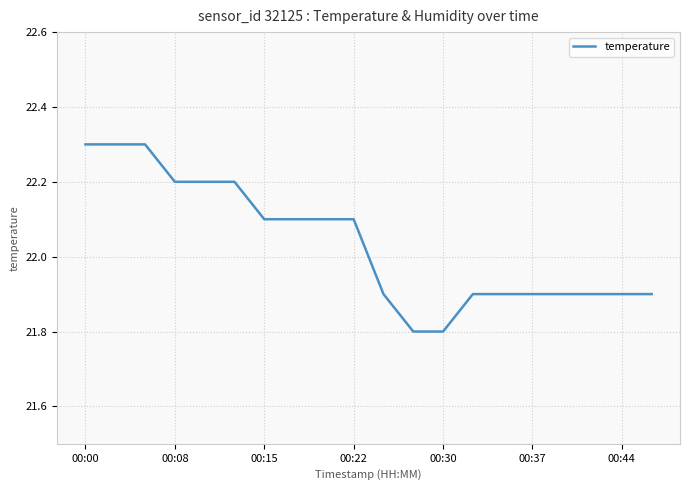

What is the average value?

22.0